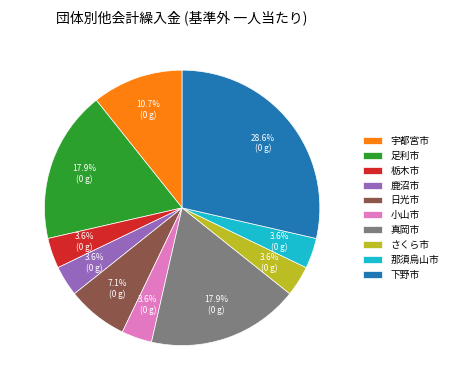

Which category has the biggest portion of the pie?

下野市